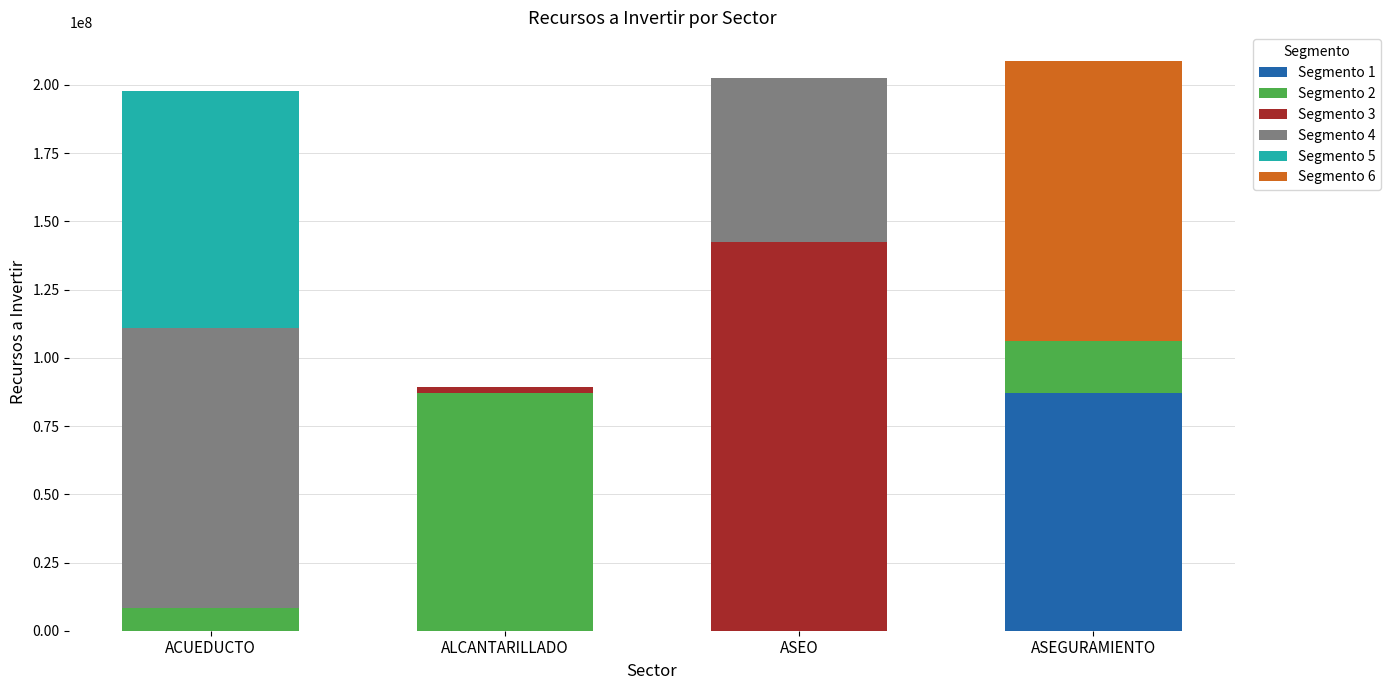

What is the total value across all series at ASEO?

202492000